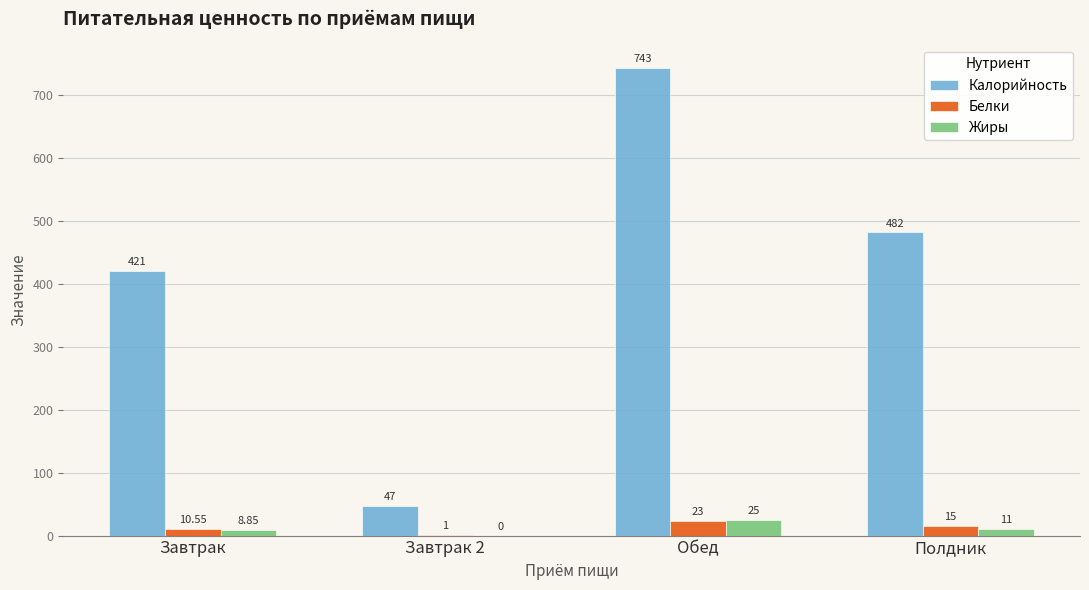

Is the value of Белки at Обед greater than the value of Жиры at Обед?

No